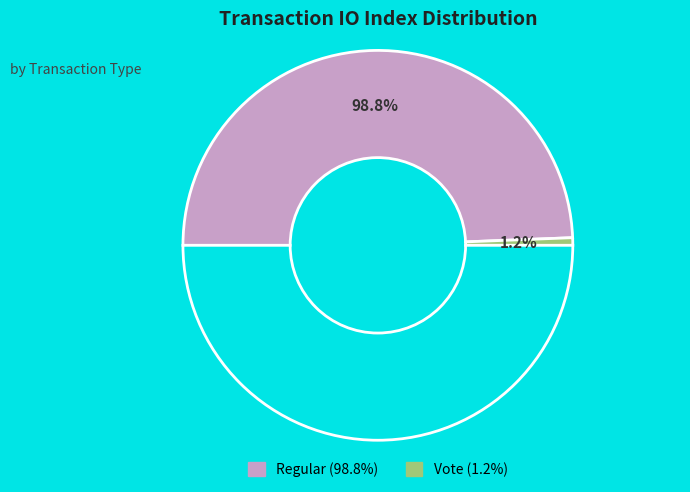

True or false: Vote accounts for 11% of the total.

False